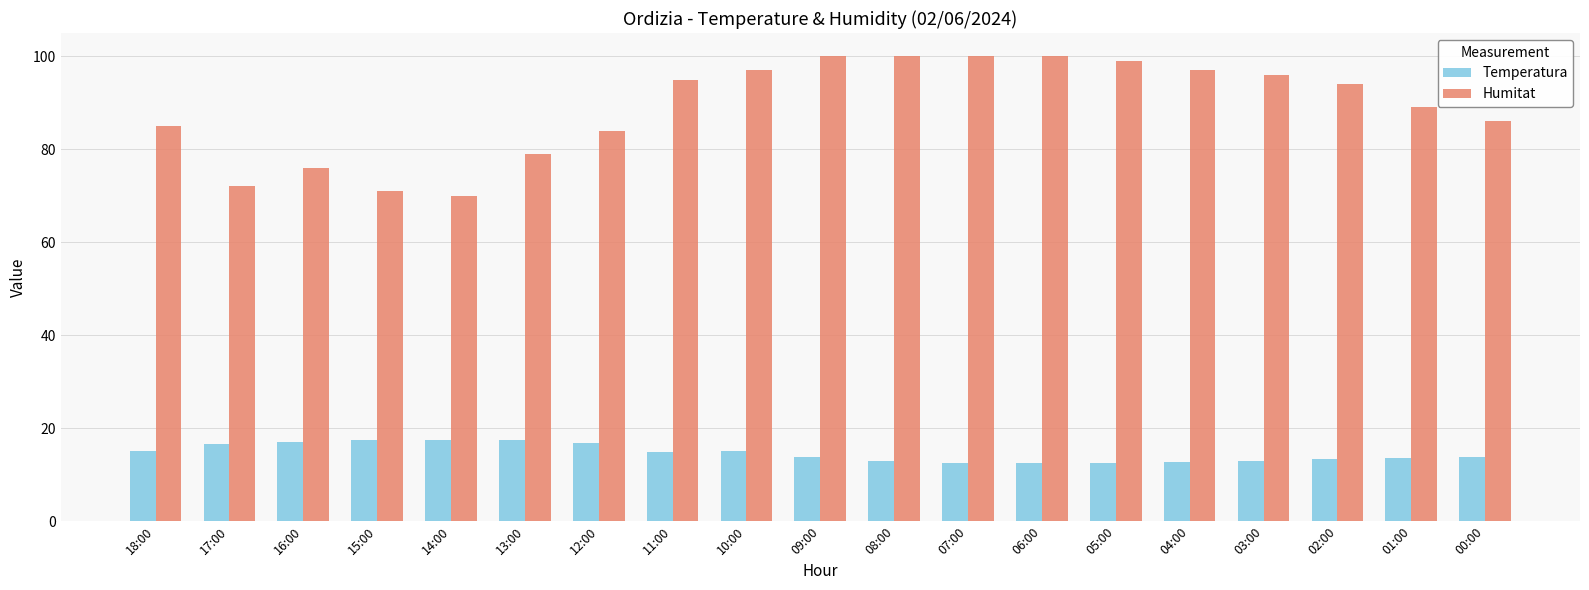

Does the chart contain stacked bars?

No